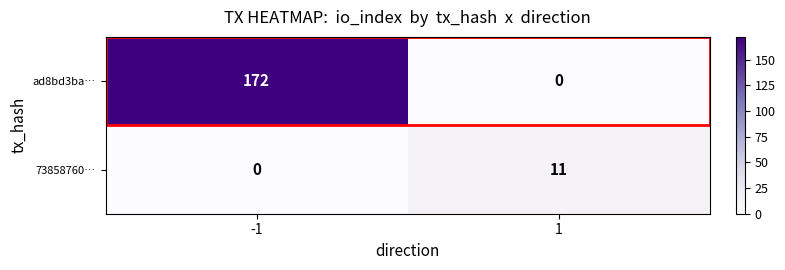

Count the number of categories in the chart.

2